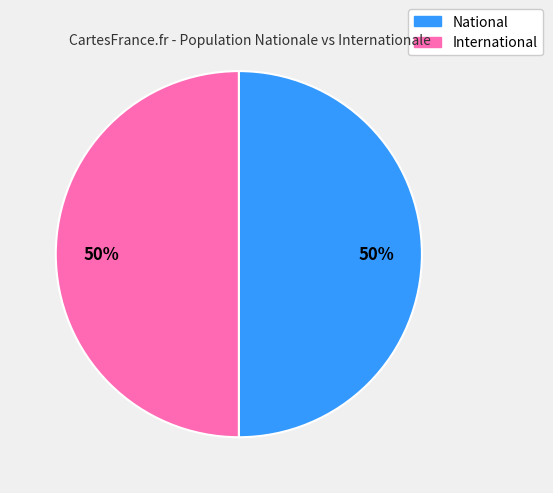

Is it true that International is 41% of the pie?

False